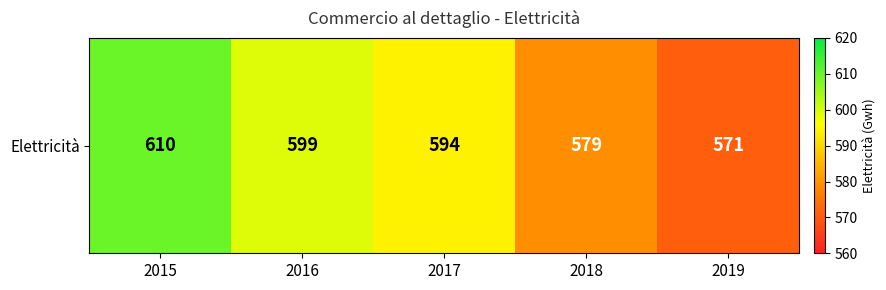

What is the change in value from 2018 to 2019?

-8